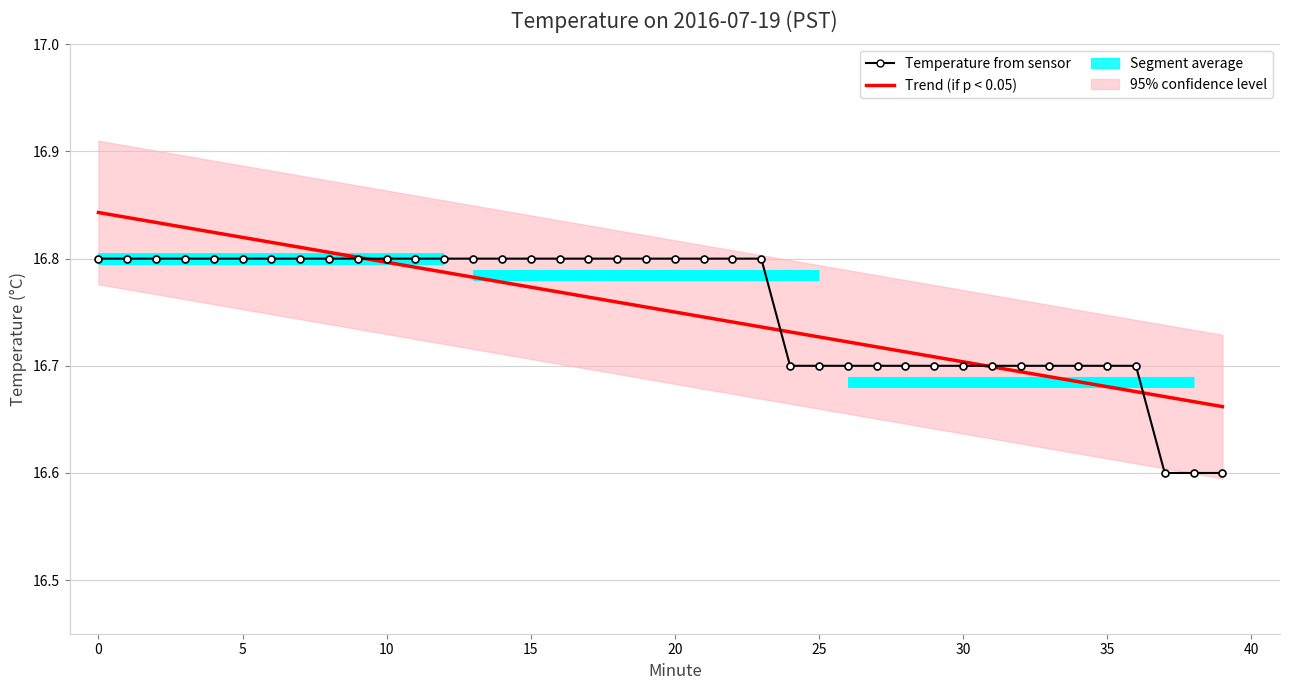

How many intersections are there between Temperature from sensor and Trend (if p < 0.05)?

4